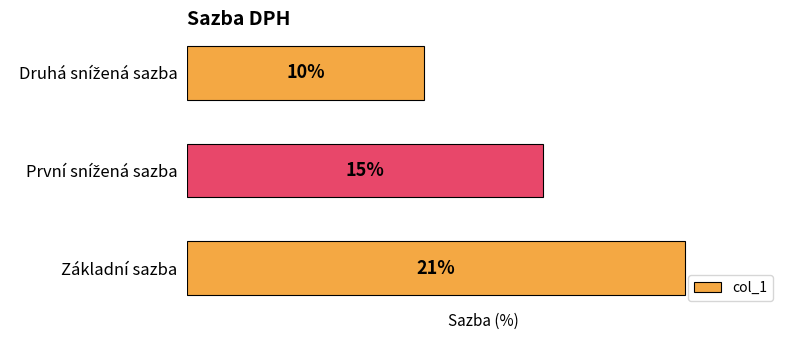

Which label corresponds to the largest value in the chart?

Základní sazba